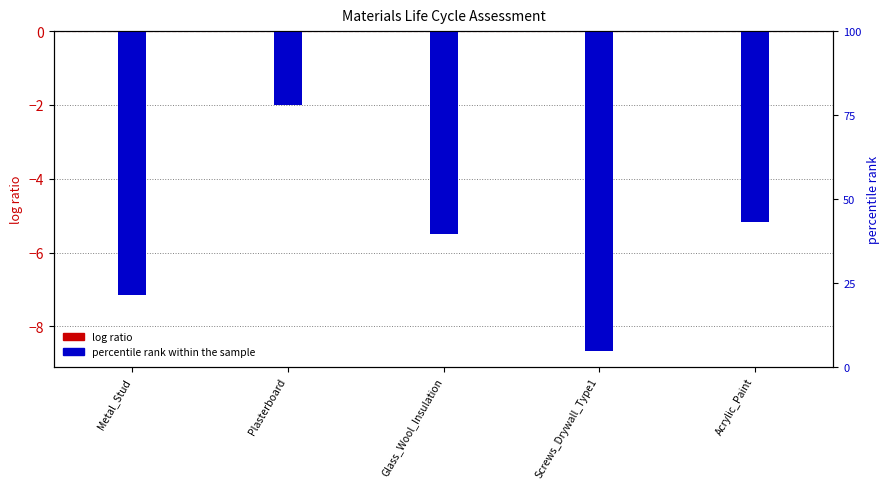

What is the spread (max minus min) of values at Acrylic_Paint?

5.2